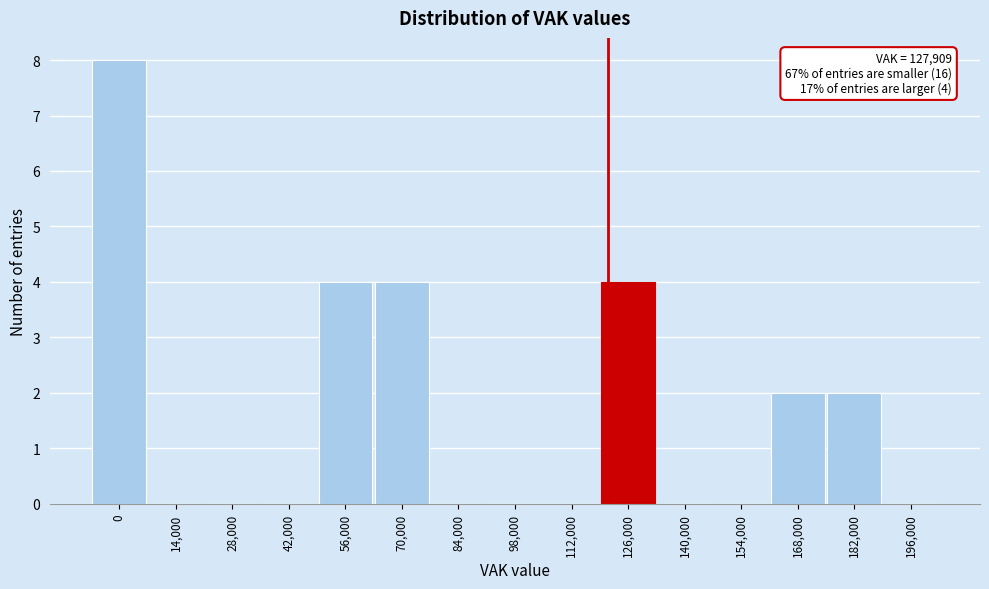

Reading left to right, list all the values displayed in this chart.

0=8	14,000=0	28,000=0	42,000=0	56,000=4	70,000=4	84,000=0	98,000=0	112,000=0	126,000=4	140,000=0	154,000=0	168,000=2	182,000=2	196,000=0